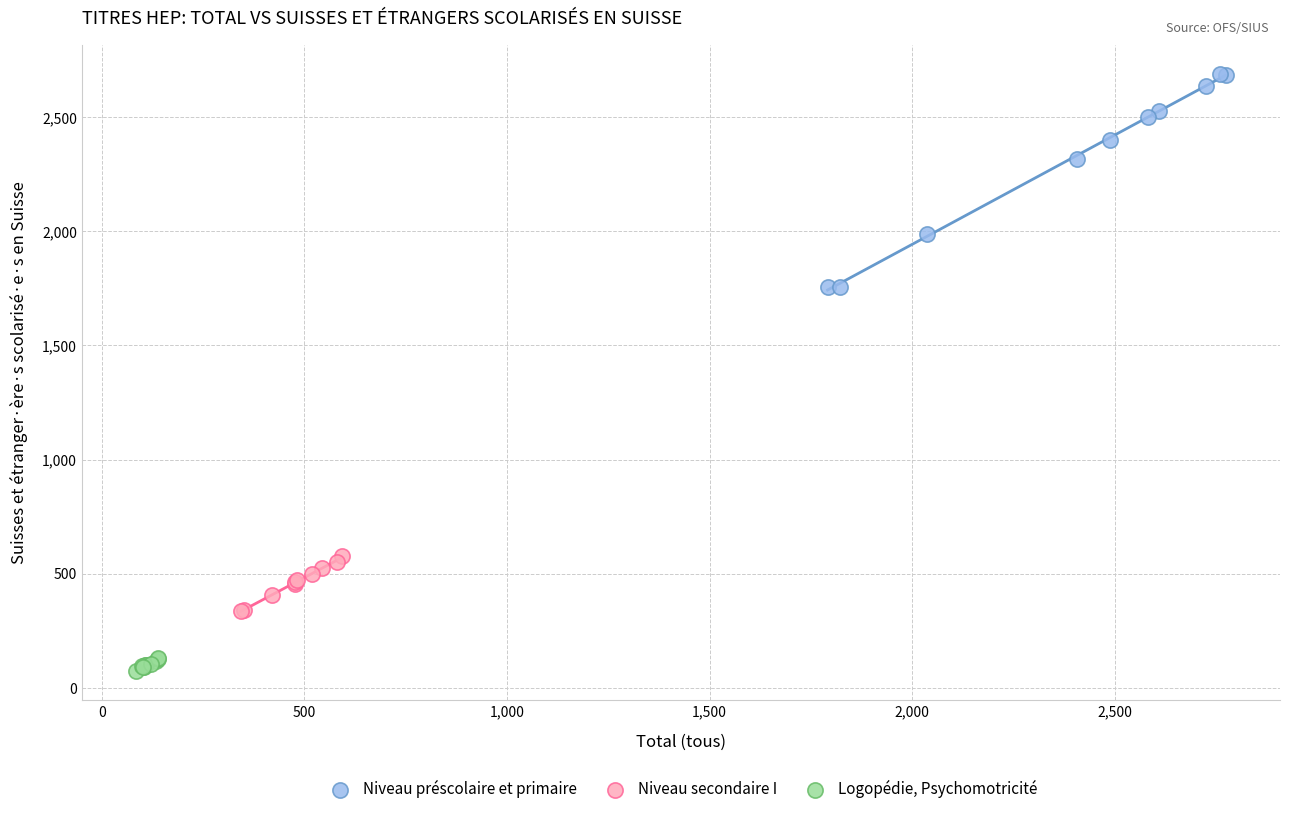

What are all the series names shown in the legend?

Niveau préscolaire et primaire, Niveau secondaire I, Logopédie, Psychomotricité